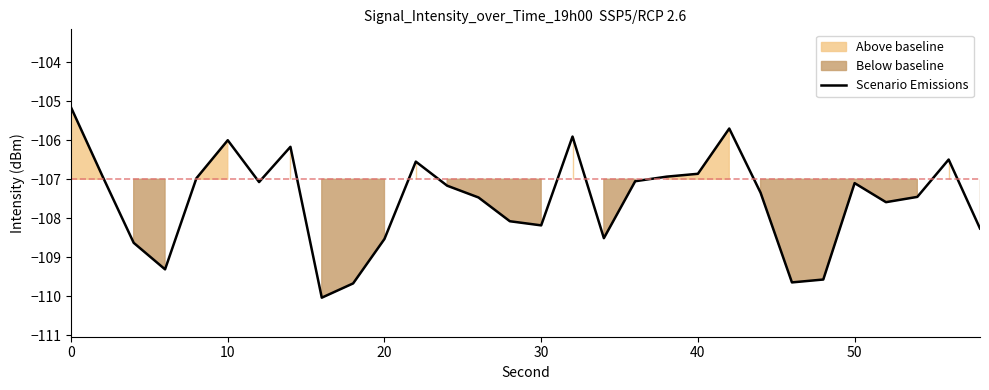

How many points are lower than both their immediate neighbors (excluding endpoints)?

7